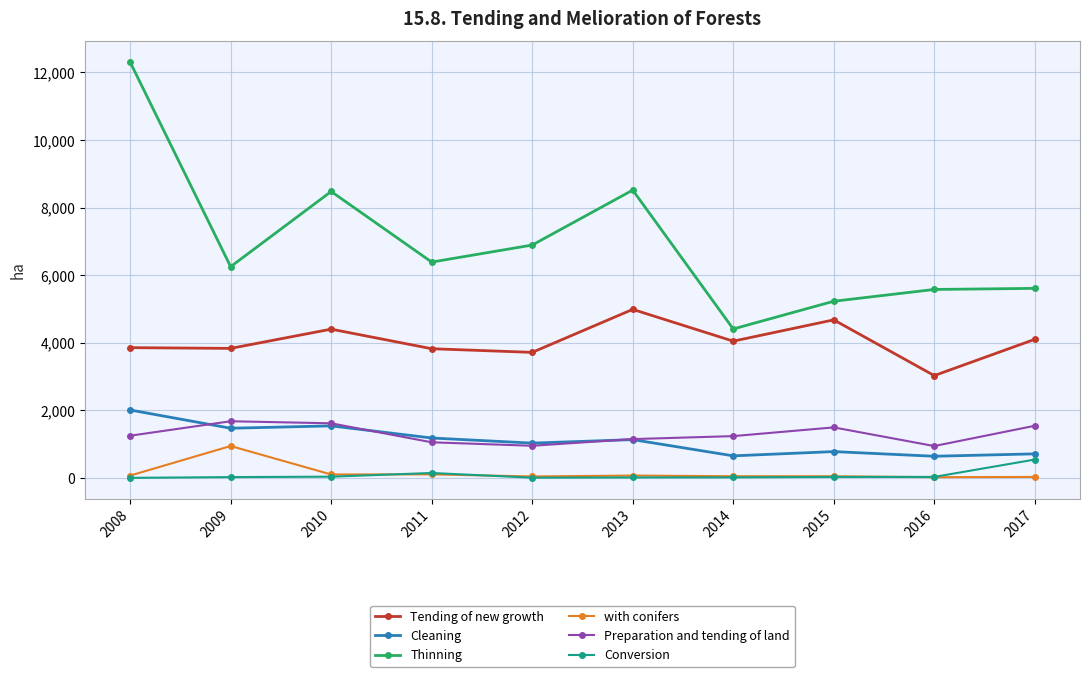

Which series has the largest total across all categories?

Thinning